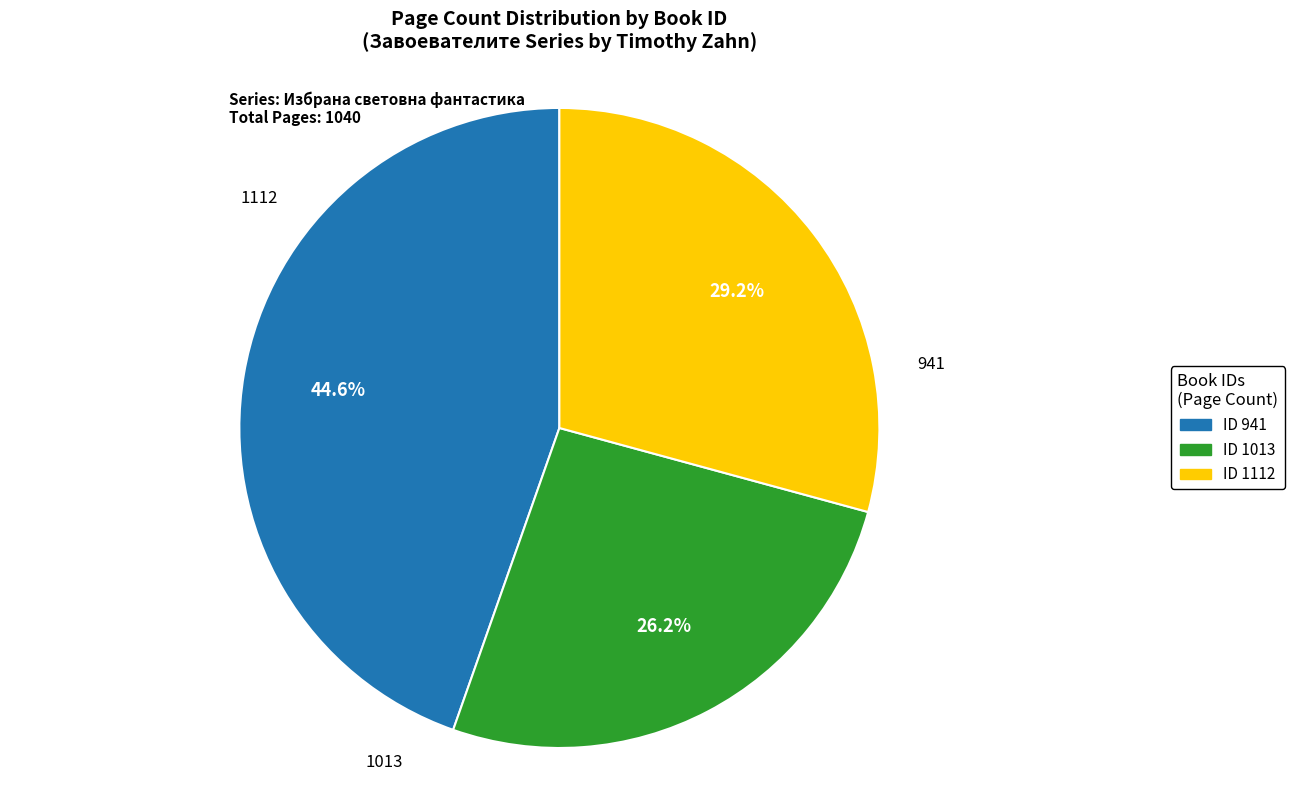

Is there a majority slice in this chart?

No